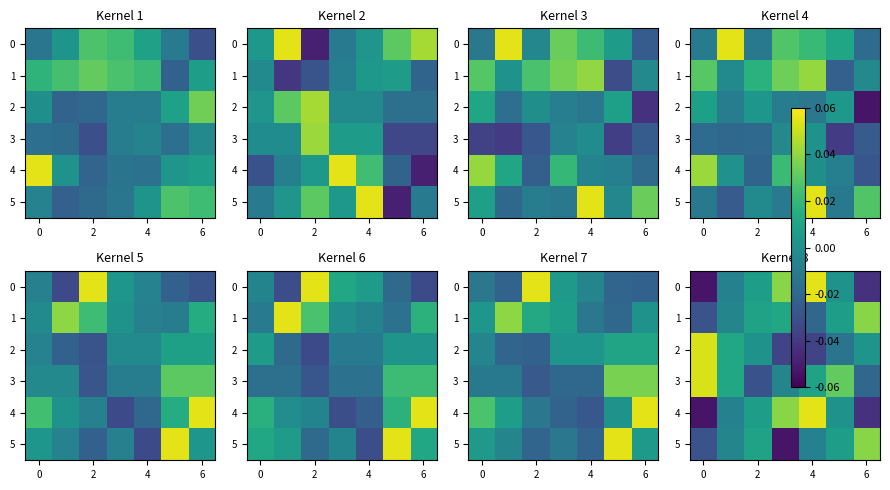

What is the smallest value displayed?

-0.1